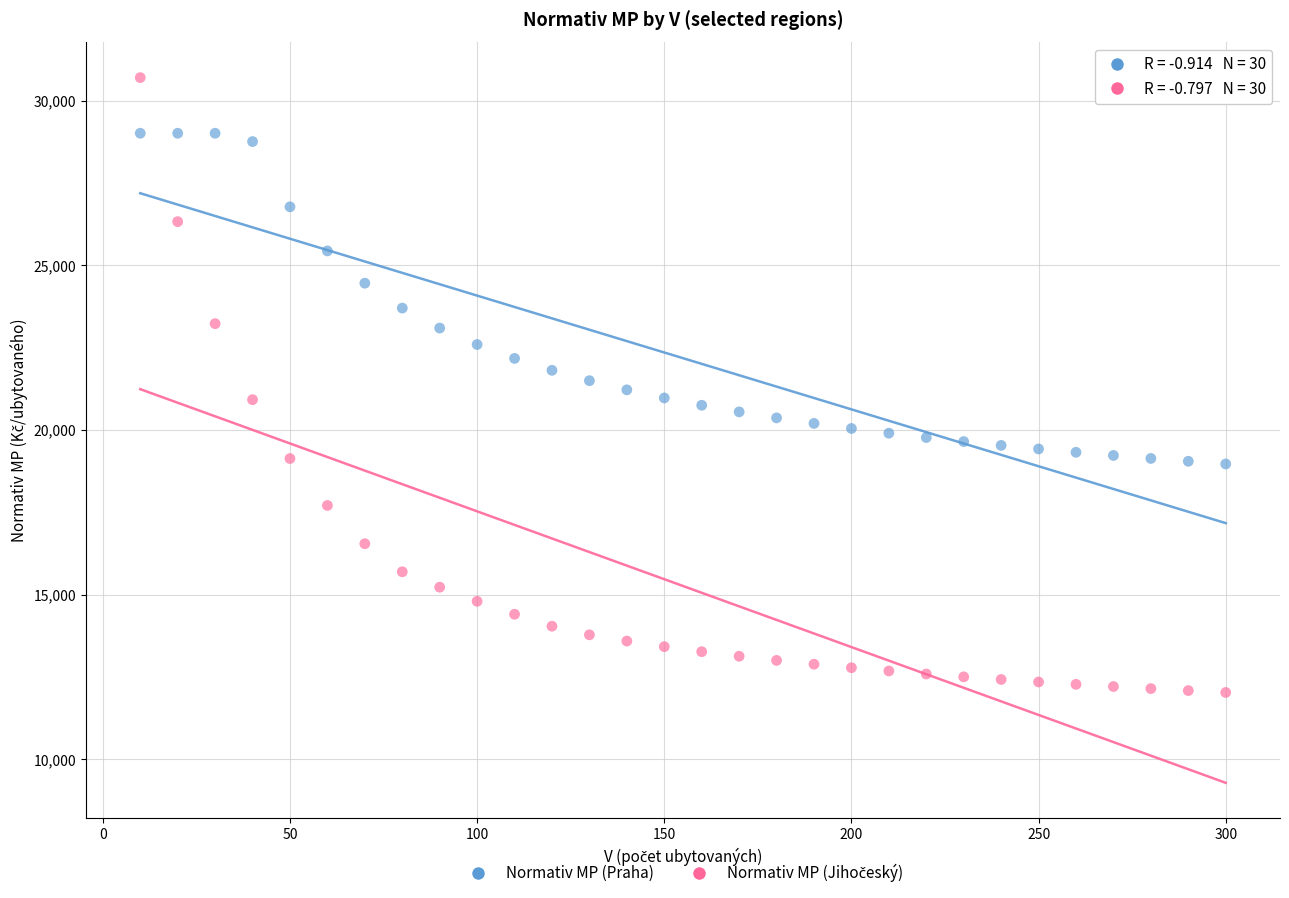

What is the X range (max minus min) for the scatter plot?

290.0